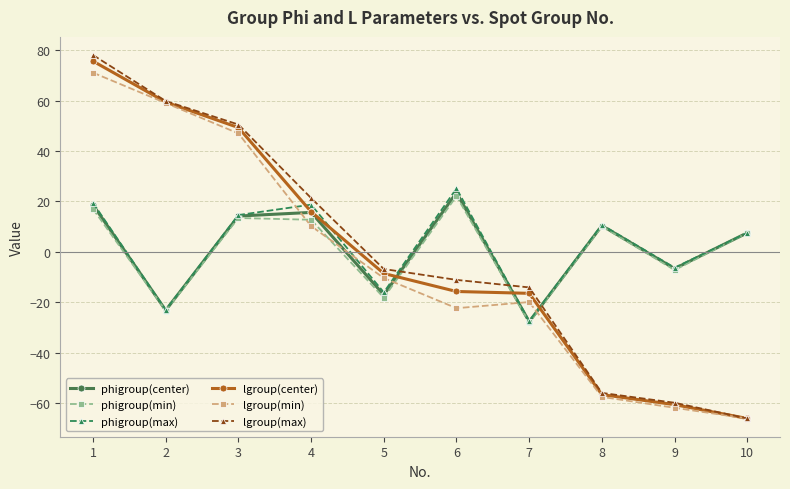

Rank the series by their maximum value, from lowest to highest.

phigroup(min), phigroup(center), phigroup(max), lgroup(min), lgroup(center), lgroup(max)